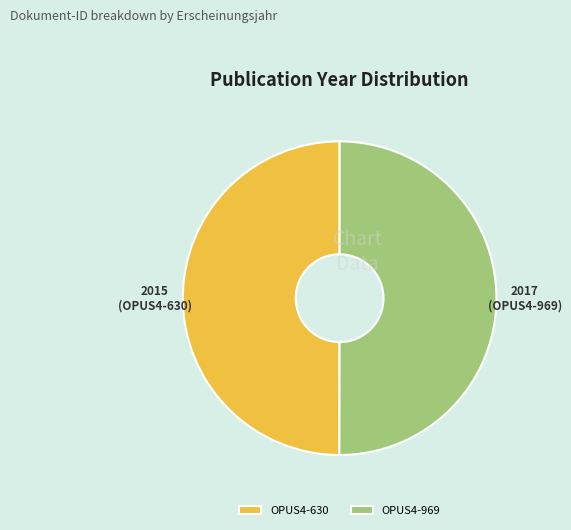

Do OPUS4-630 and OPUS4-969 together represent more than half of the pie?

Yes